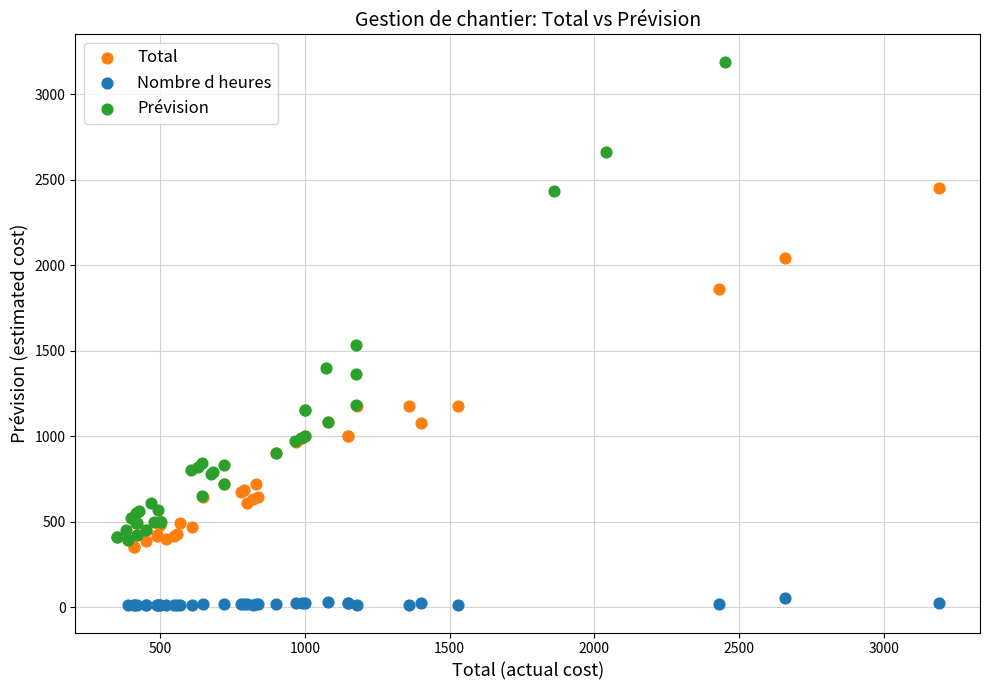

Which series contains the lowest Y value?

Nombre d heures